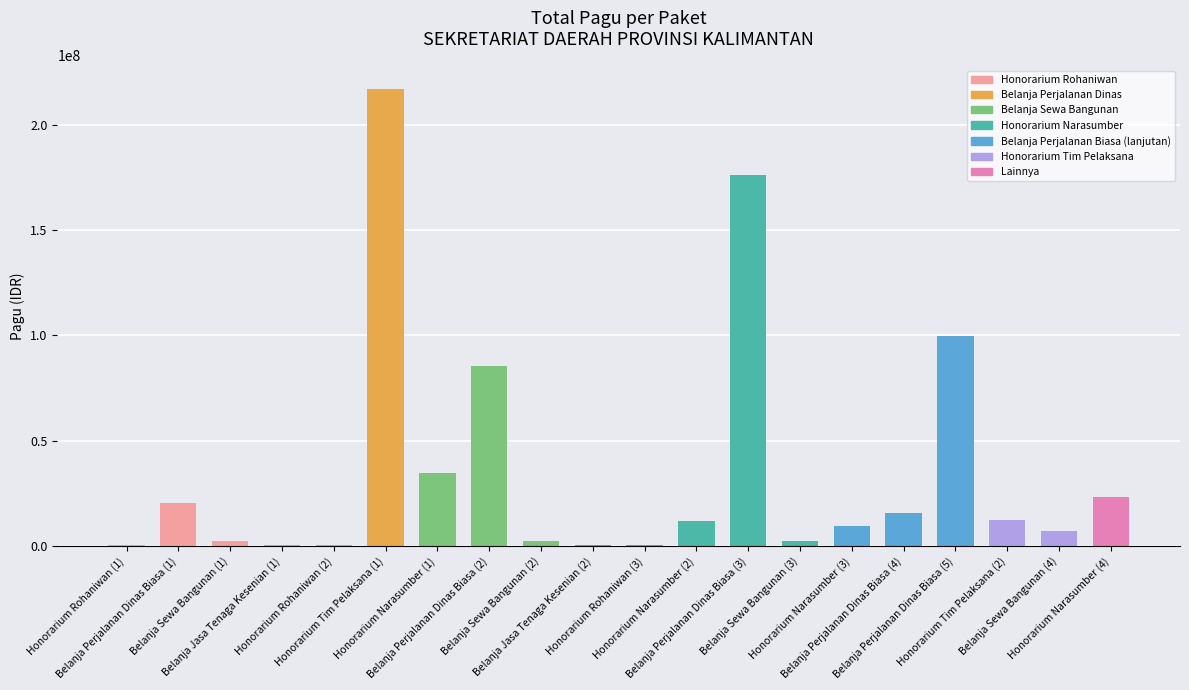

What is the greatest value displayed?

217200000